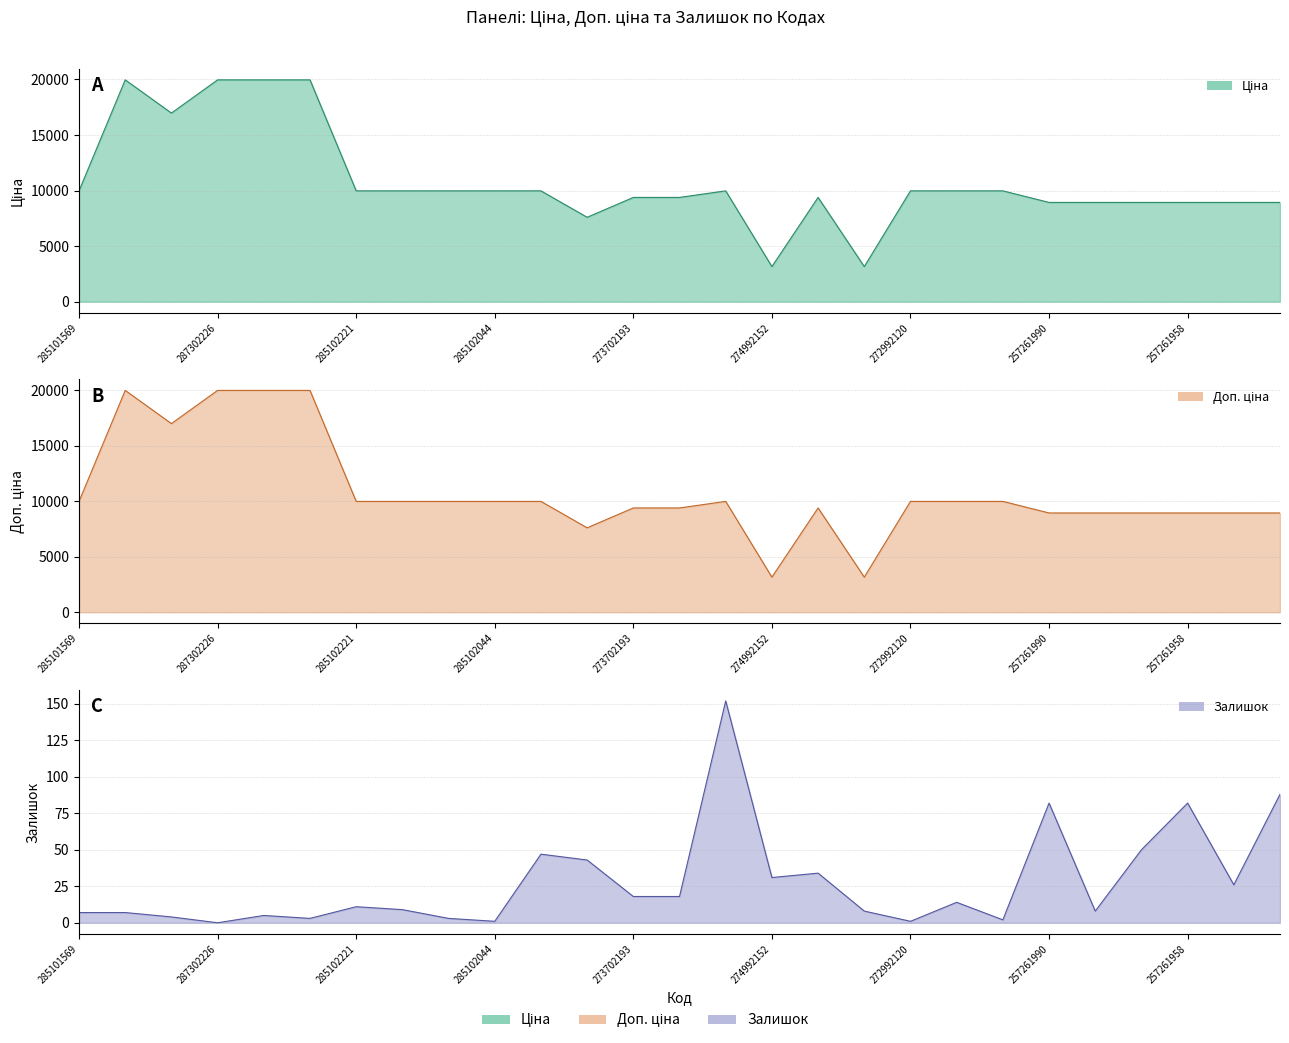

True or false: Доп. ціна and Залишок cross at least once.

False